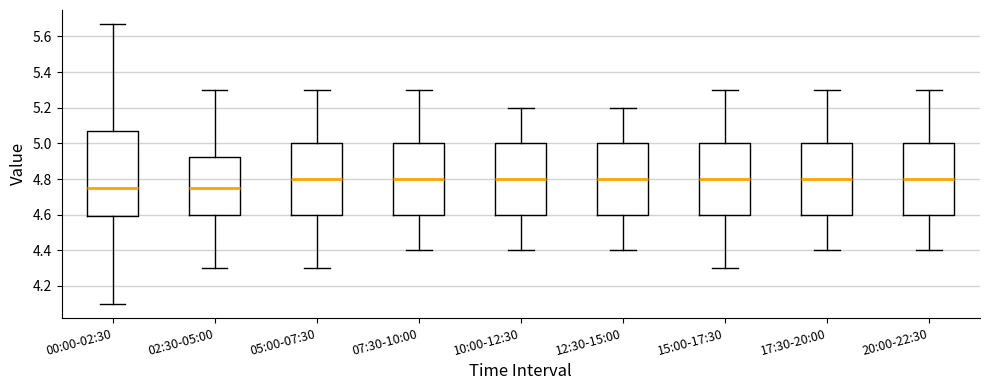

Which box is the tallest, from its lower edge to its upper edge?

00:00-02:30